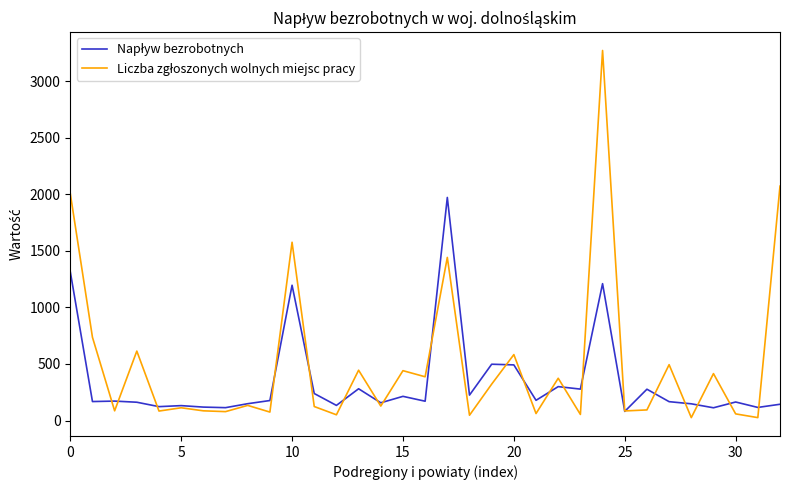

What is the maximum value shown in the chart?

3271